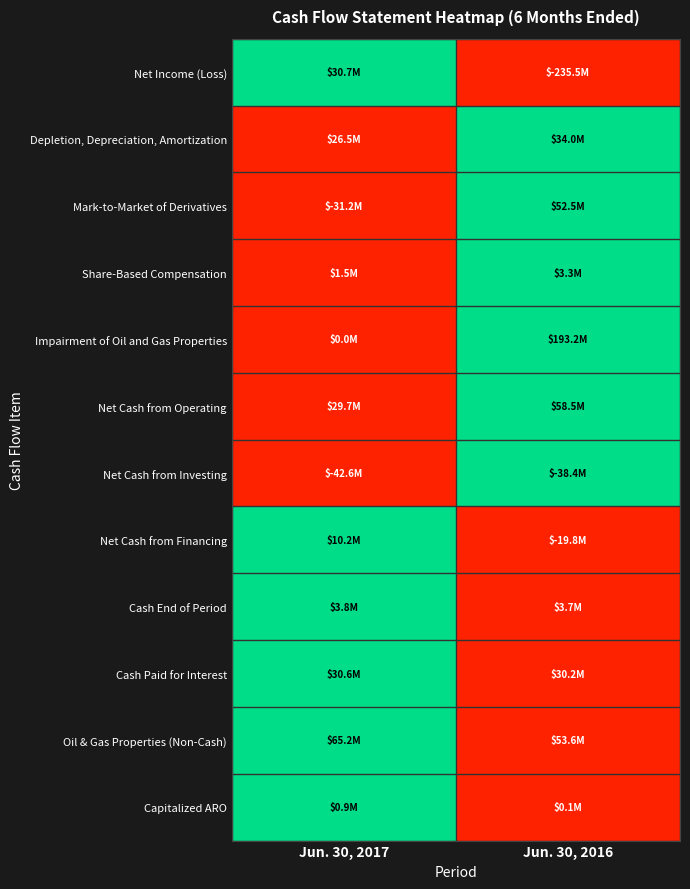

Which has a higher value, Jun. 30, 2016 or Jun. 30, 2017?

Jun. 30, 2017